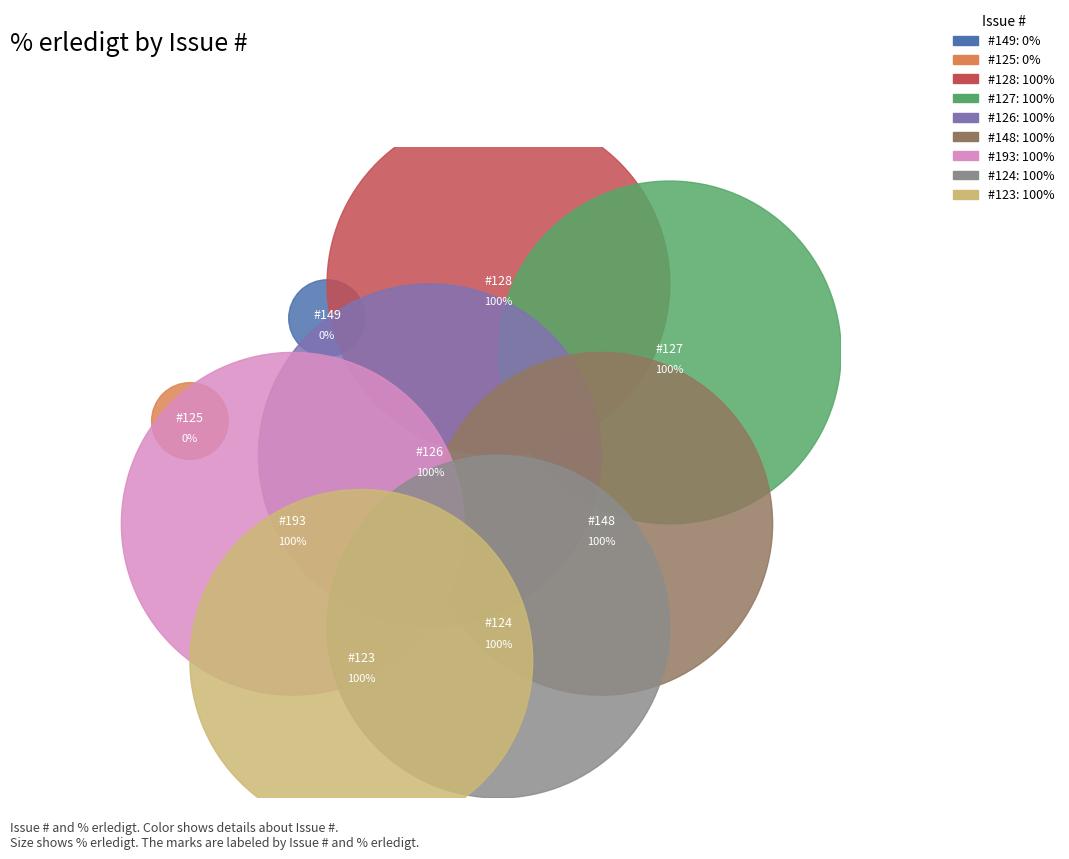

To the nearest percent, what is the average slice percentage?

11%